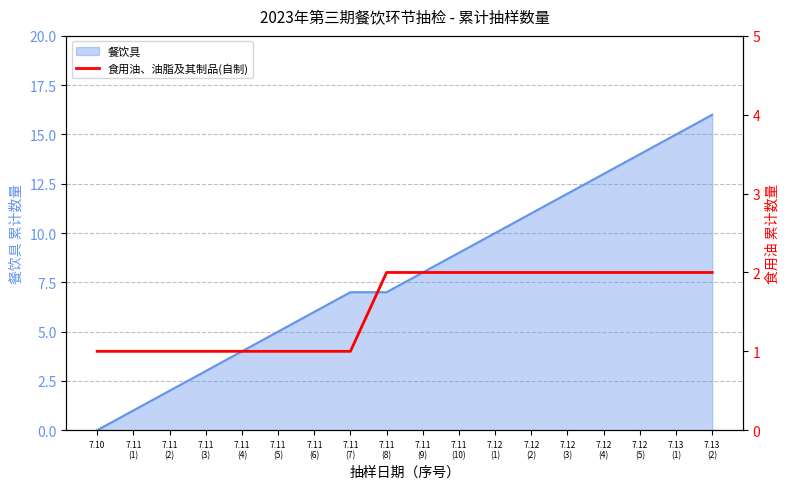

What is the maximum value for 餐饮具?

16